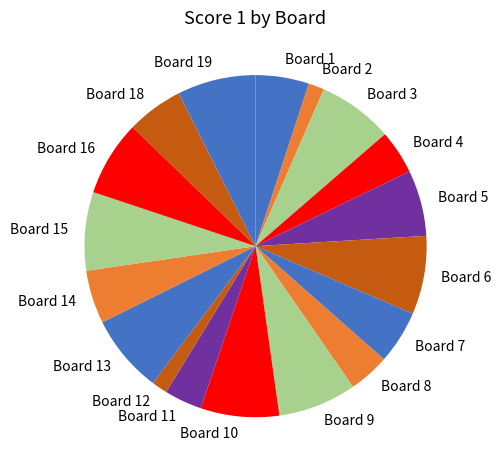

True or false: Board 6 accounts for 16% of the total.

False